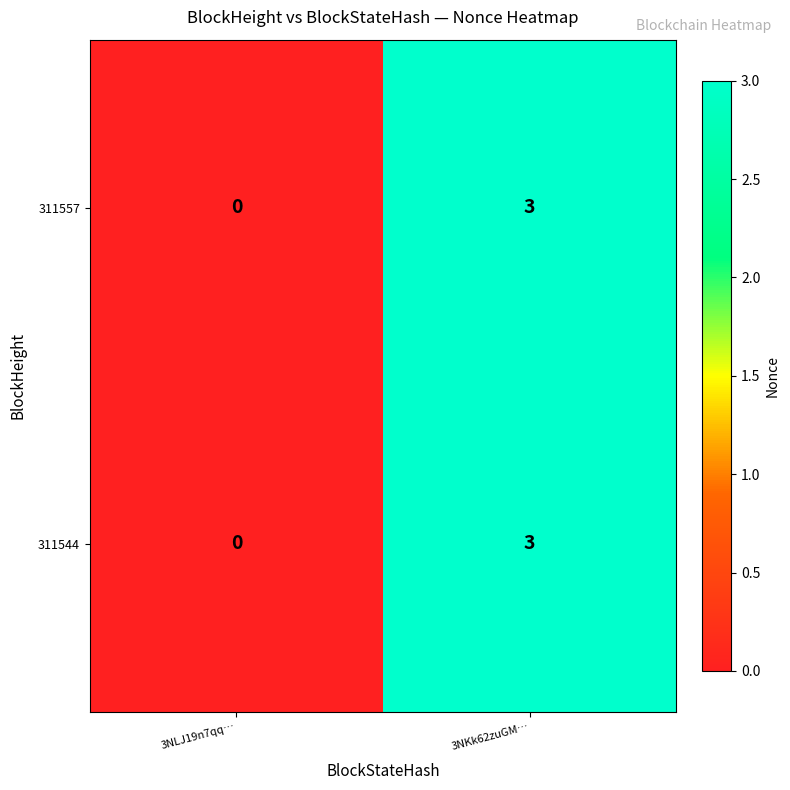

At which category is the sum across all series the highest?

3NKk62zuGM…